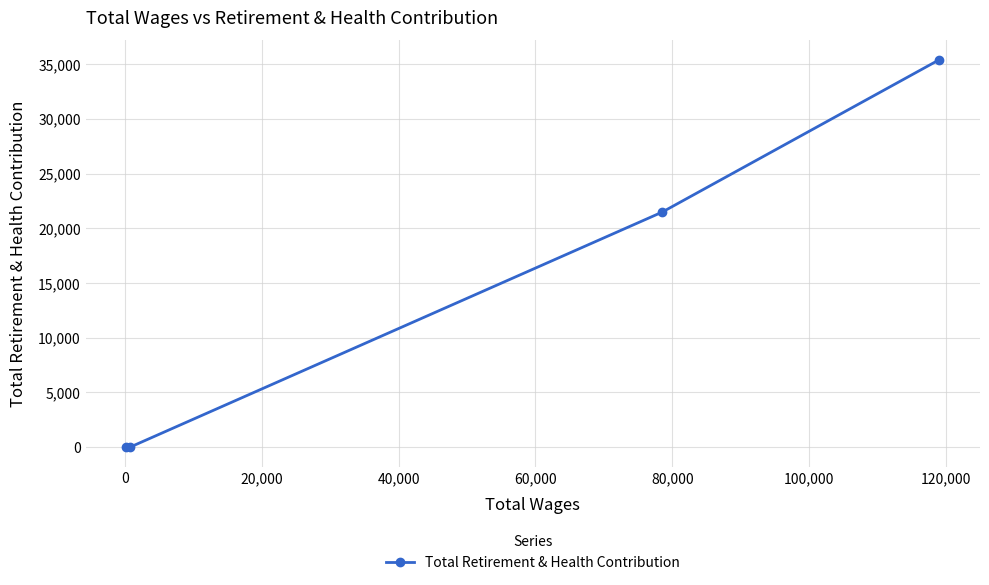

What is the average value?

14223